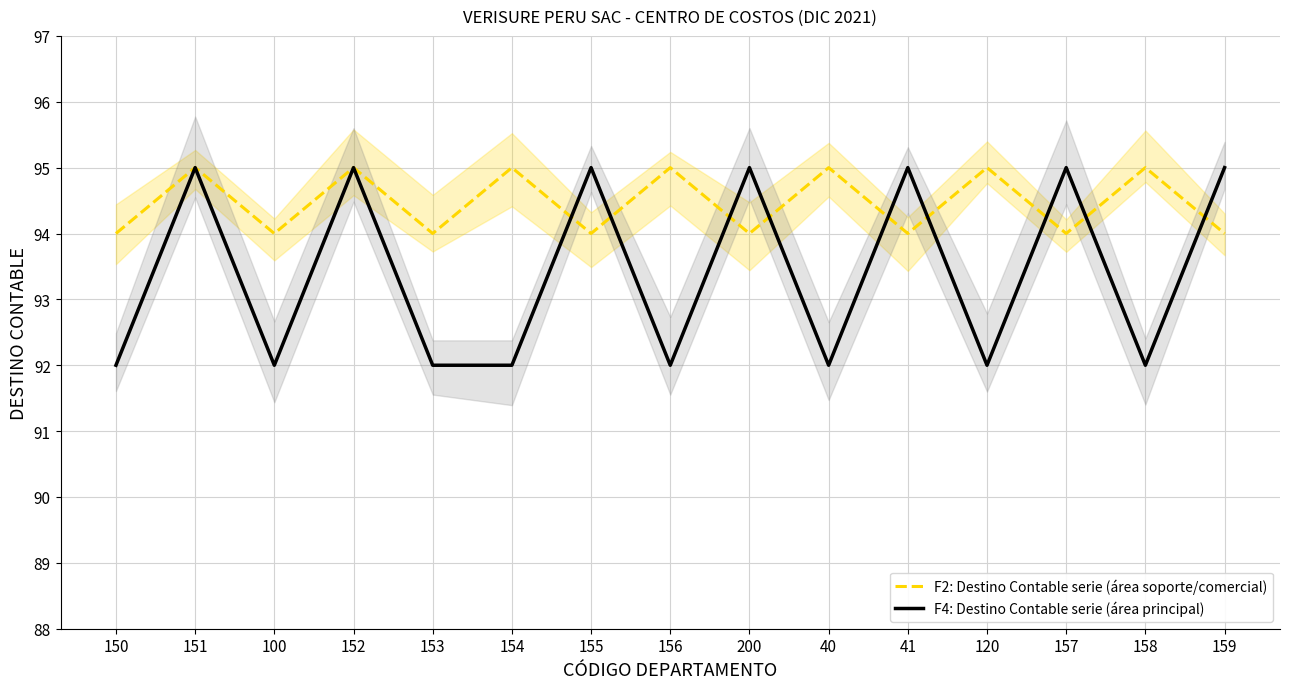

How many intersections are there between F2: Destino Contable serie (área soporte/comercial) and F4: Destino Contable serie (área principal)?

9